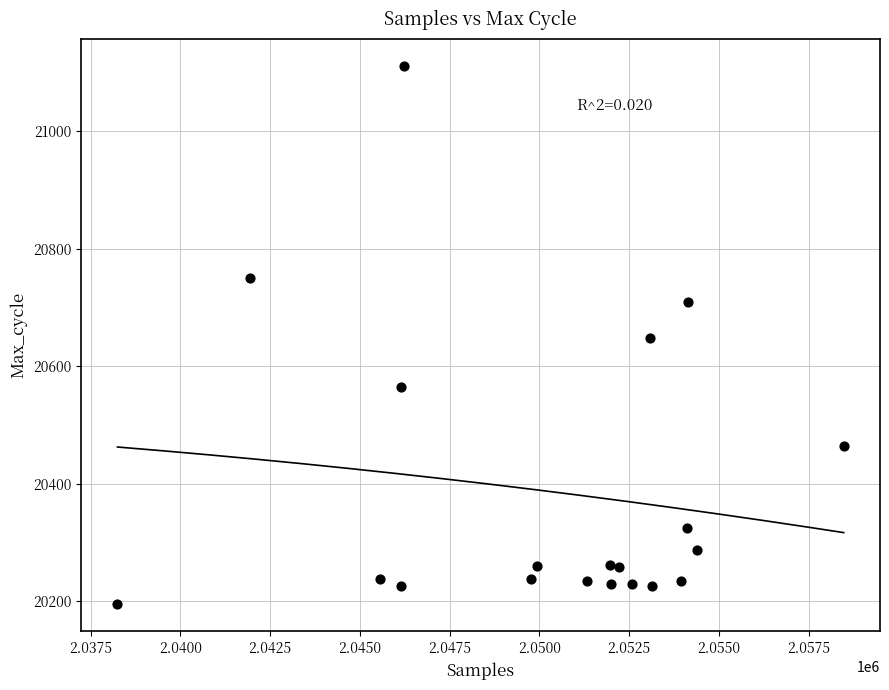

What is the range of X values (max minus min)?

20225